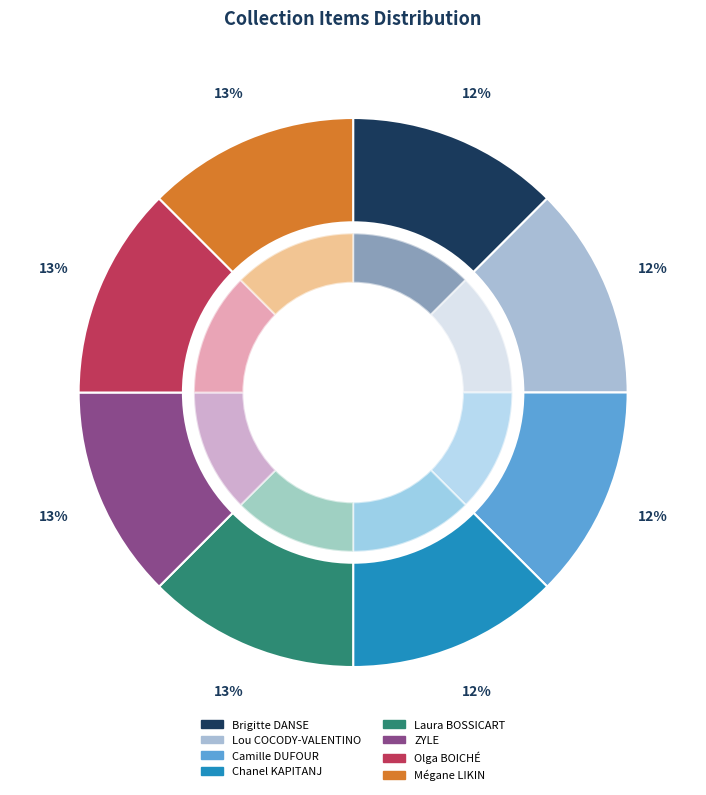

True or false: Lou COCODY-VALENTINO accounts for 1% of the total.

False